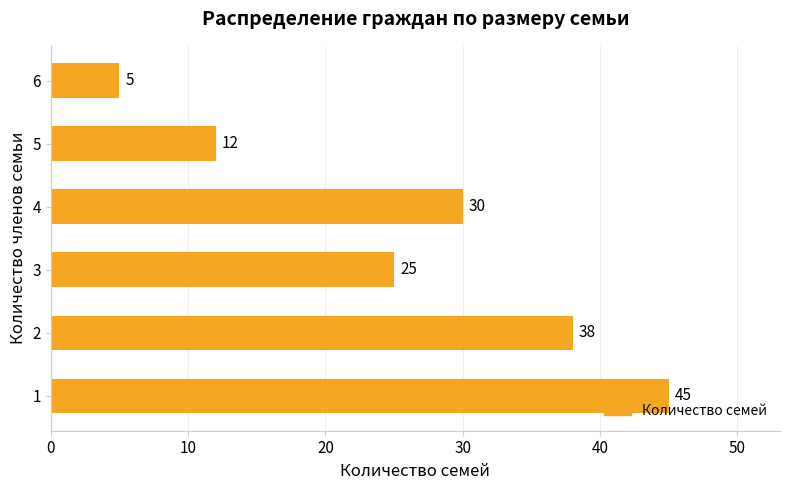

At which label is the value closest to 25?

3